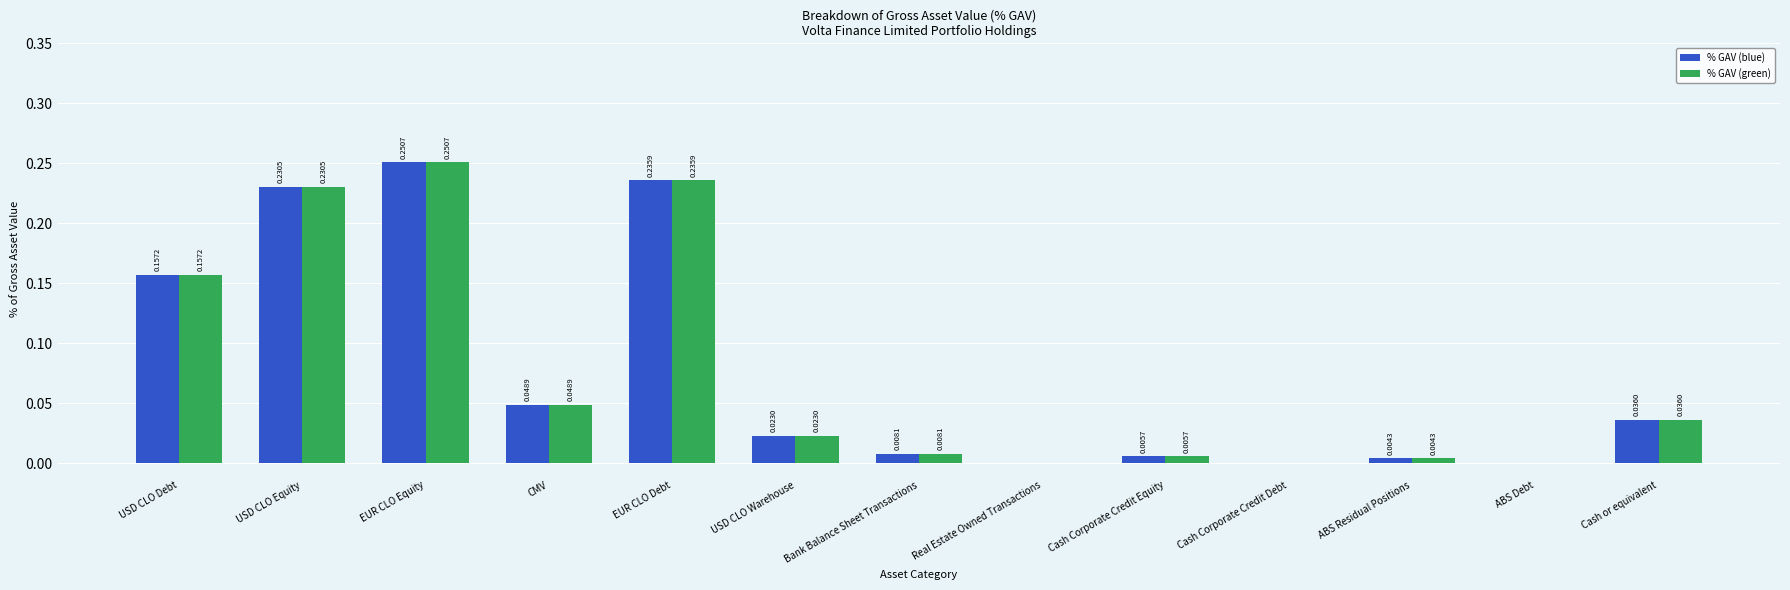

How many categories are shown in the chart?

13